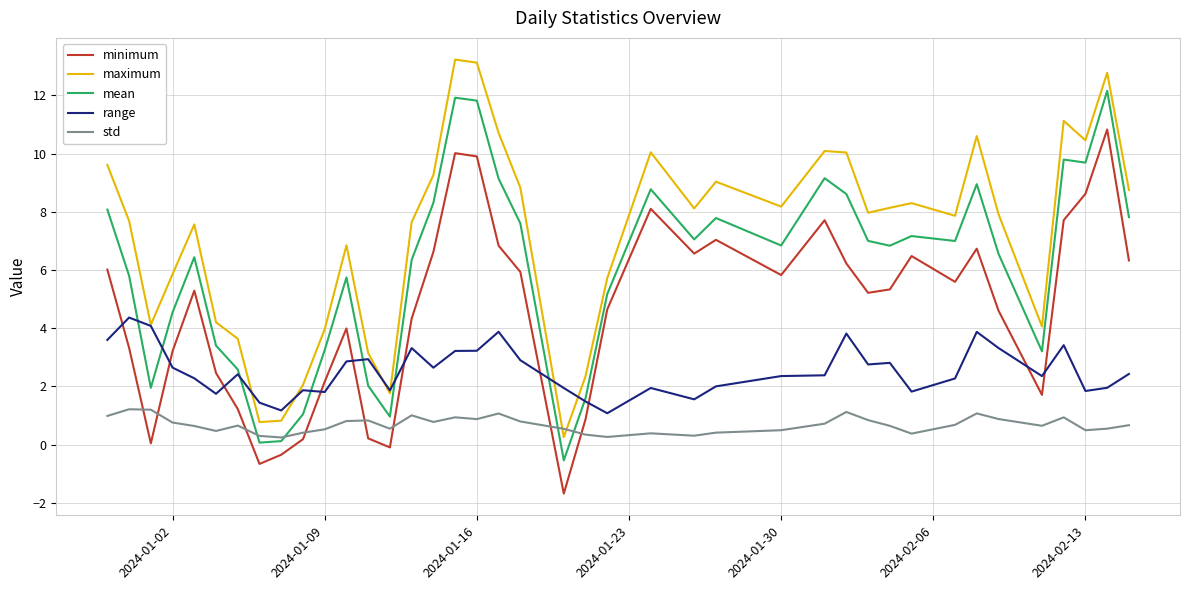

At how many categories does at least one series exceed 12?

3